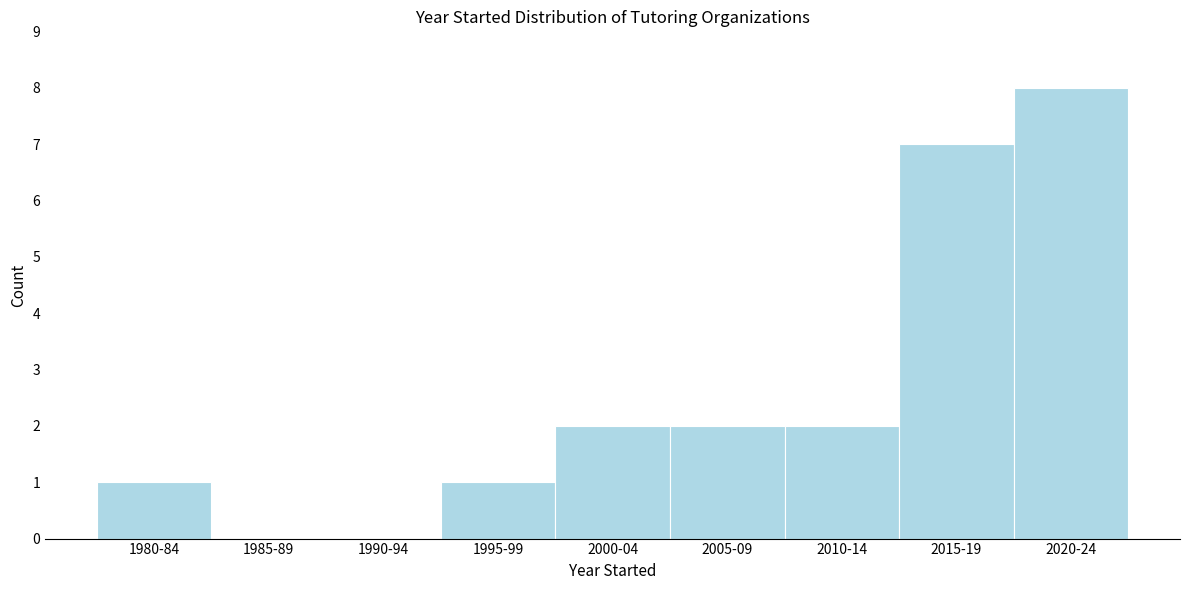

Reading left to right, list all the values displayed in this chart.

1980-84=1	1985-89=0	1990-94=0	1995-99=1	2000-04=2	2005-09=2	2010-14=2	2015-19=7	2020-24=8